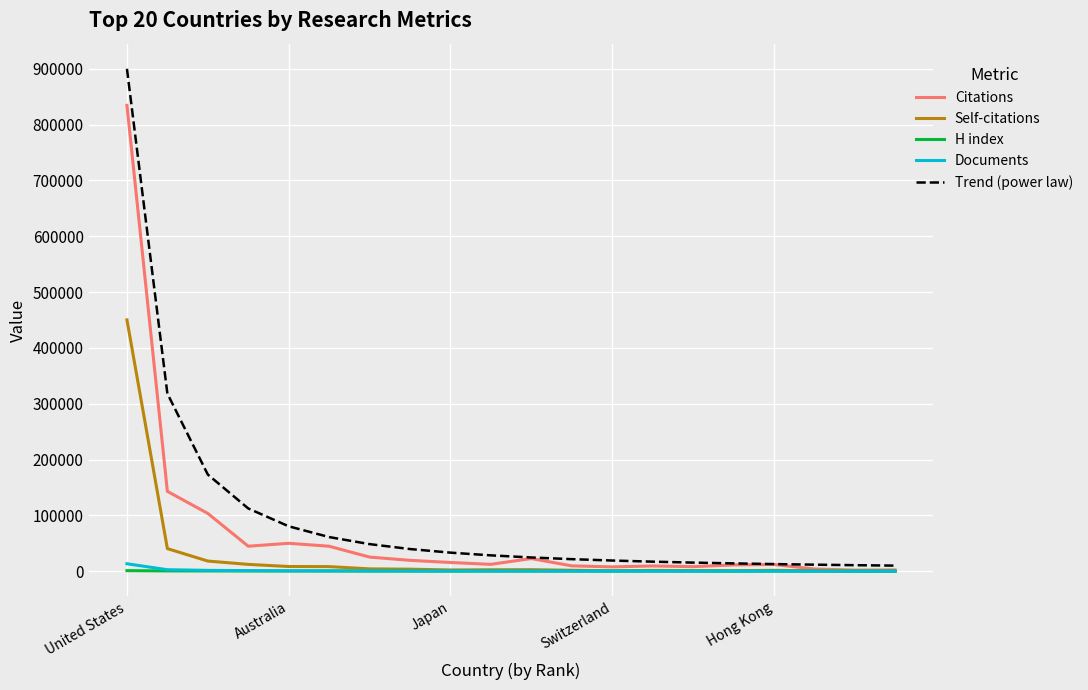

What is the maximum value shown in the chart?

900000.0